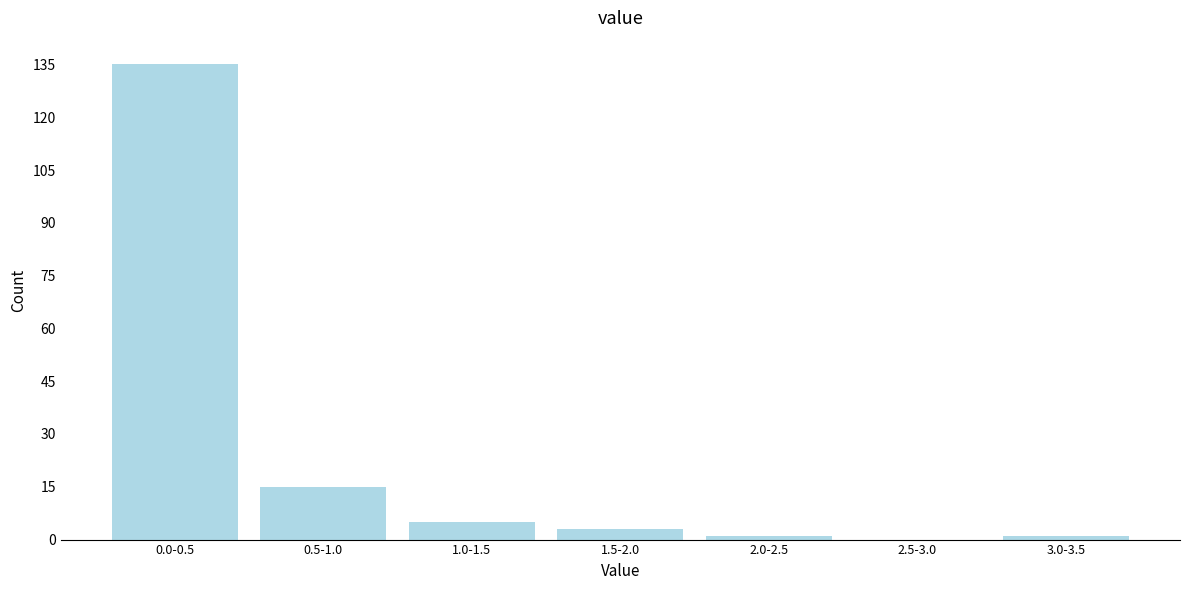

Reading left to right, extract all data points from this chart.

0.0-0.5=135	0.5-1.0=15	1.0-1.5=5	1.5-2.0=3	2.0-2.5=1	2.5-3.0=0	3.0-3.5=1